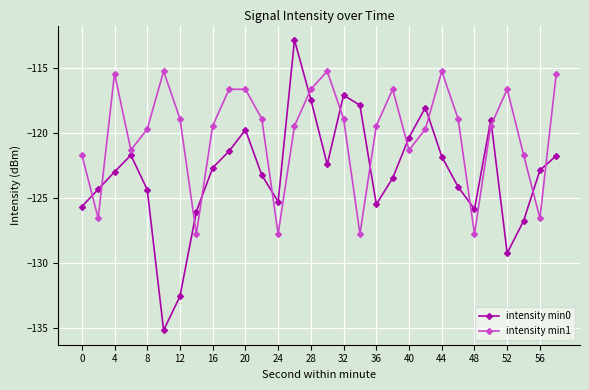

What is the greatest value displayed?

-112.9